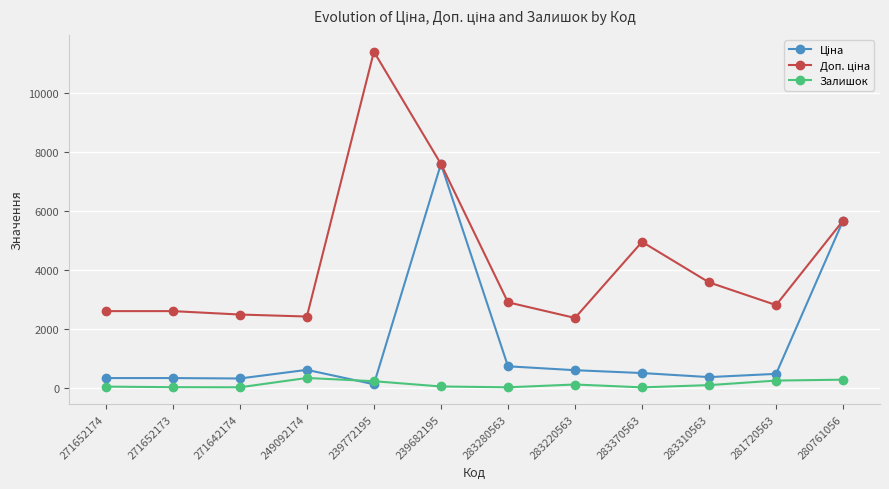

At how many categories does at least one series exceed 1445?

12